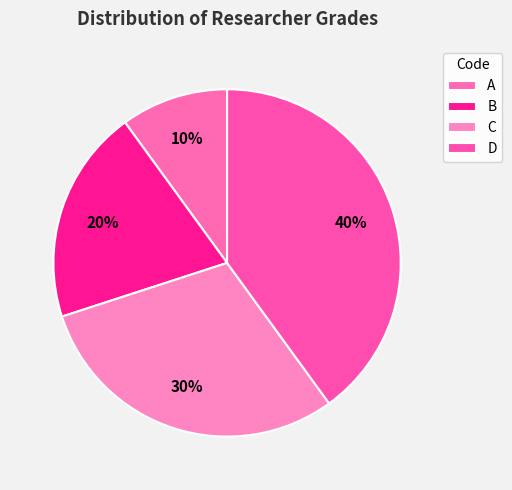

Combined, do A and D account for over 50%?

No